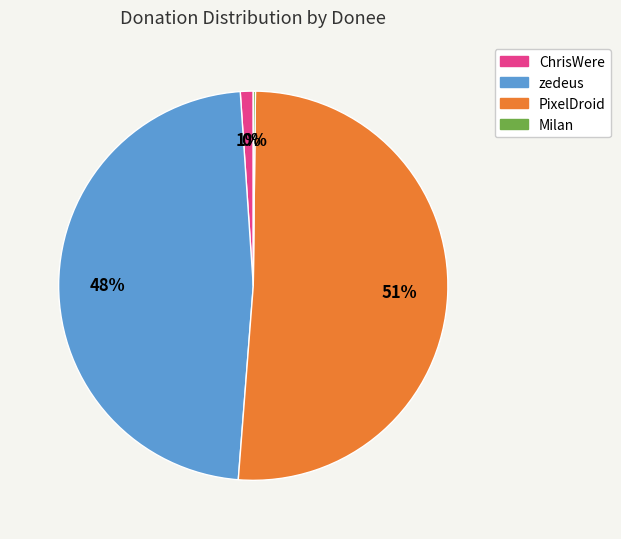

To the nearest percent, what is the average slice percentage?

25%